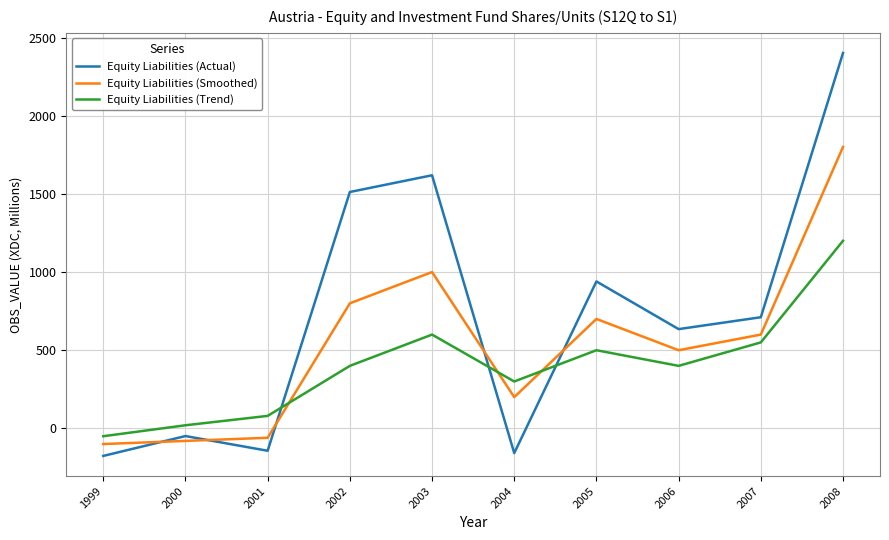

True or false: Equity Liabilities (Actual) and Equity Liabilities (Smoothed) cross at least once.

True